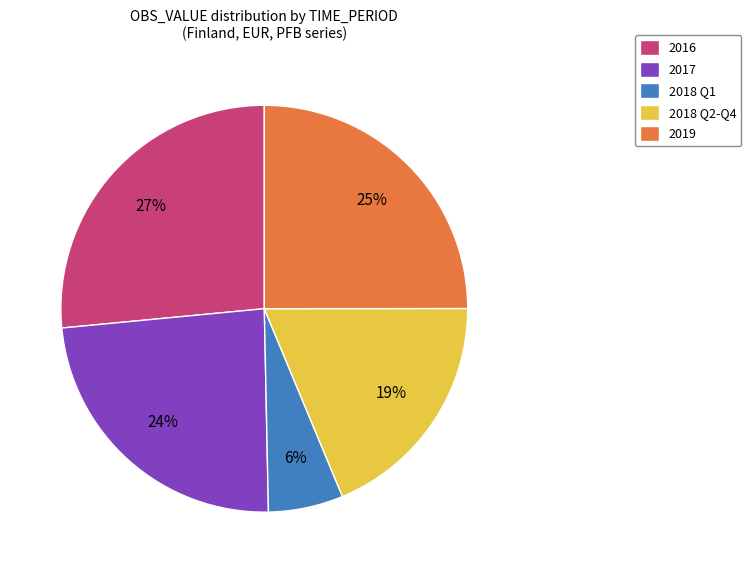

True or false: 2018 Q1 accounts for 6% of the total.

True